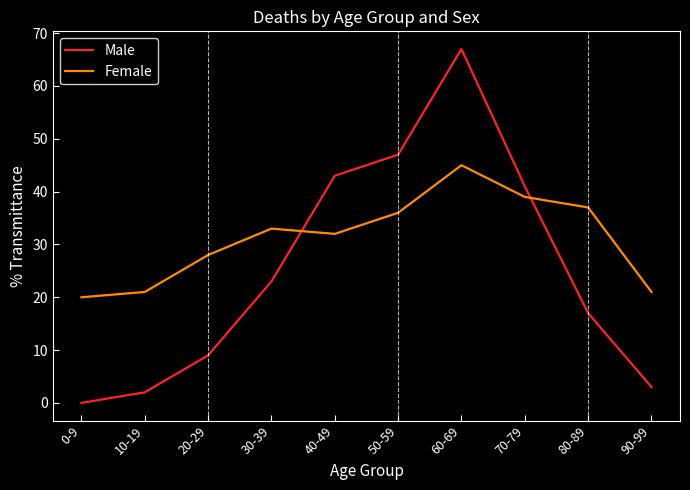

Count the number of data series in this chart.

2